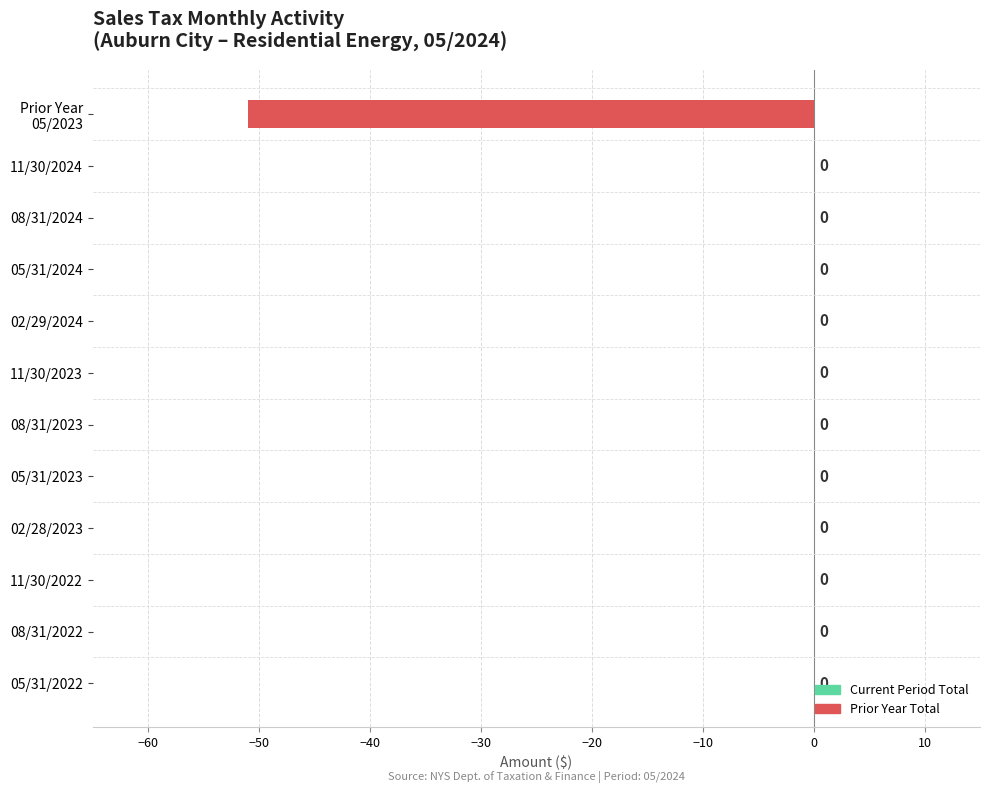

Does the chart contain stacked bars?

No